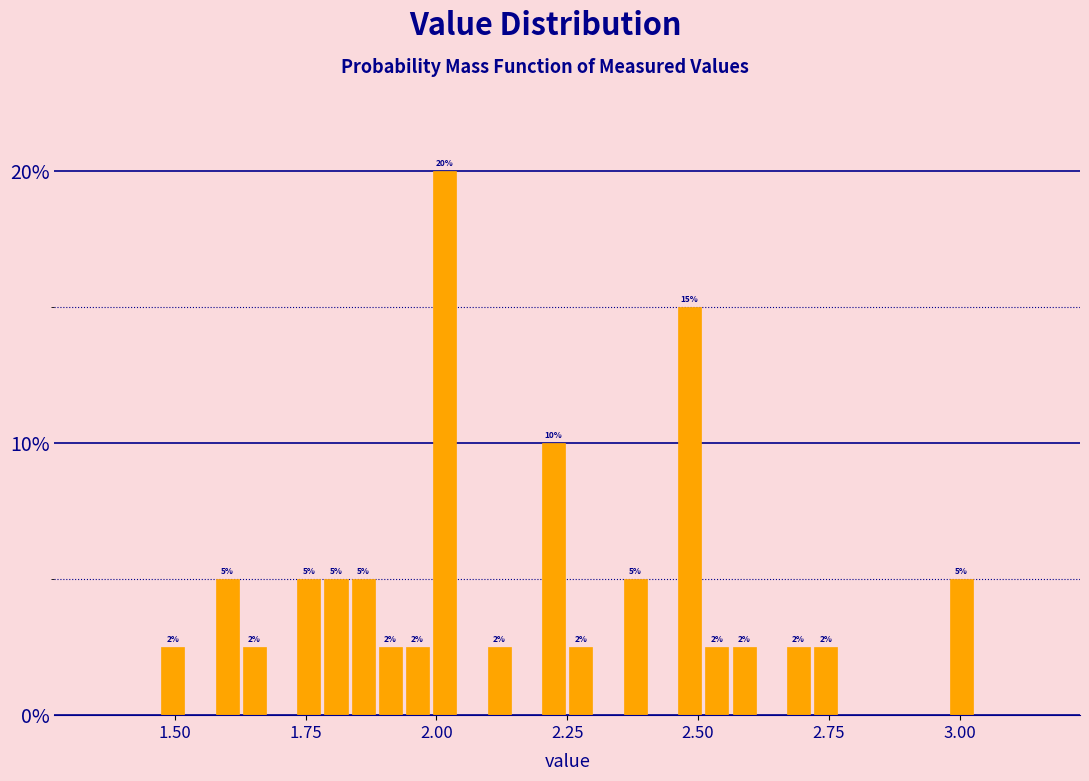

Around what value on the x-axis is the tallest bar? Give the approximate position of its centre, as read against the axis.

2.00